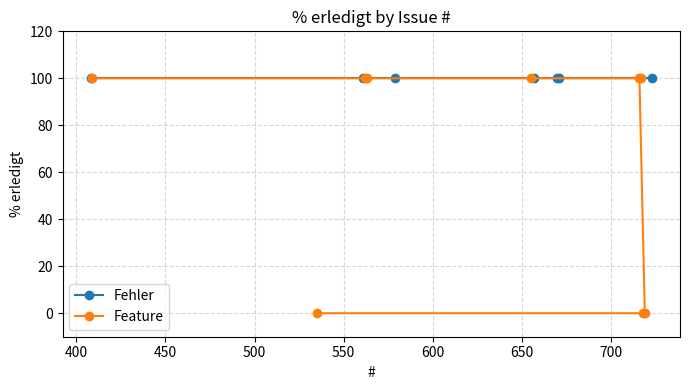

What is the highest value of the Feature series?

100